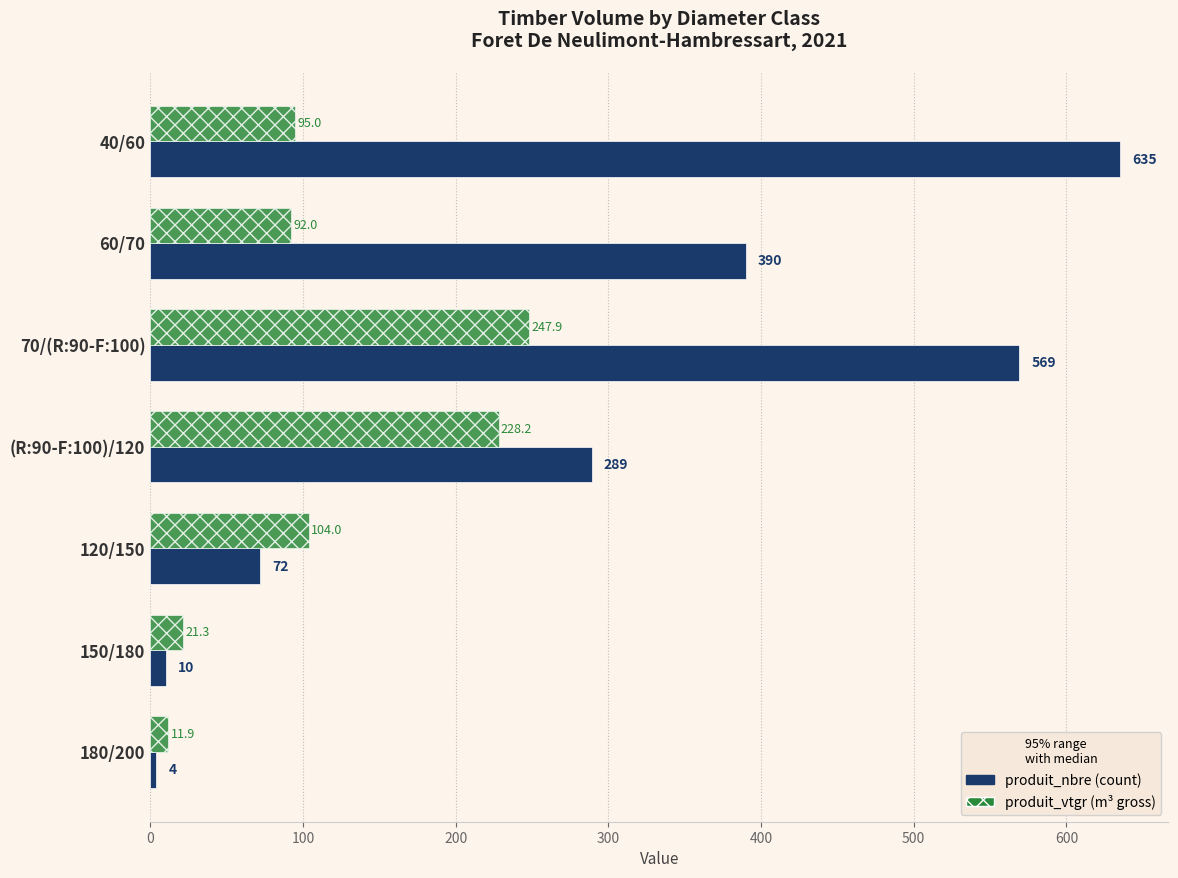

At which category is the sum across all series the highest?

70/(R:90-F:100)